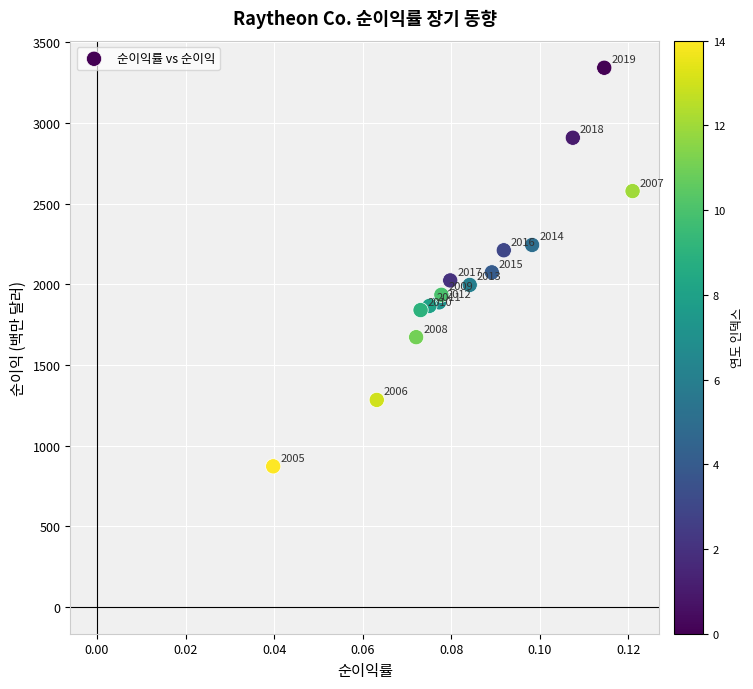

What is the range of Y values (max minus min)?

2472